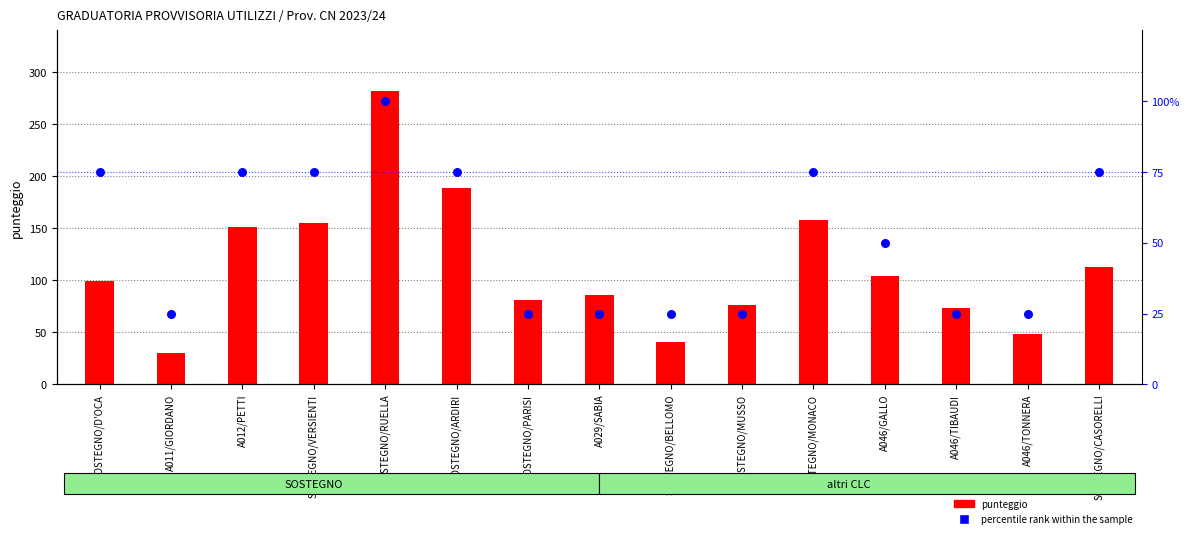

At which category is the sum across all series the highest?

SOSTEGNO/RUELLA